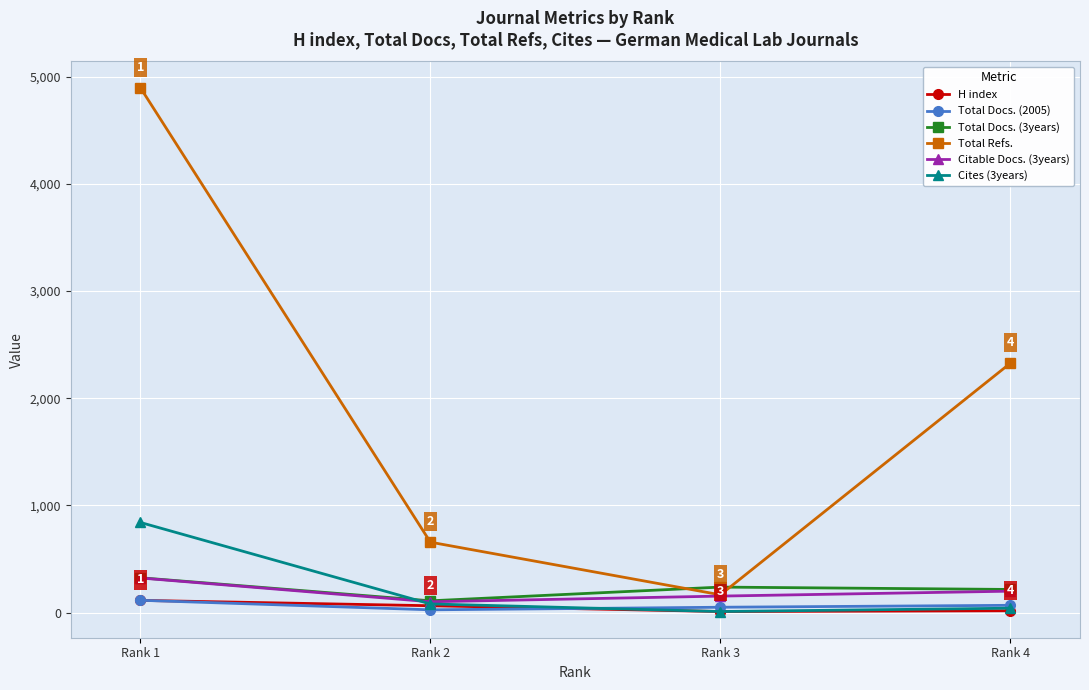

In Total Docs. (2005), how many points are lower than both neighbors (excluding endpoints)?

1